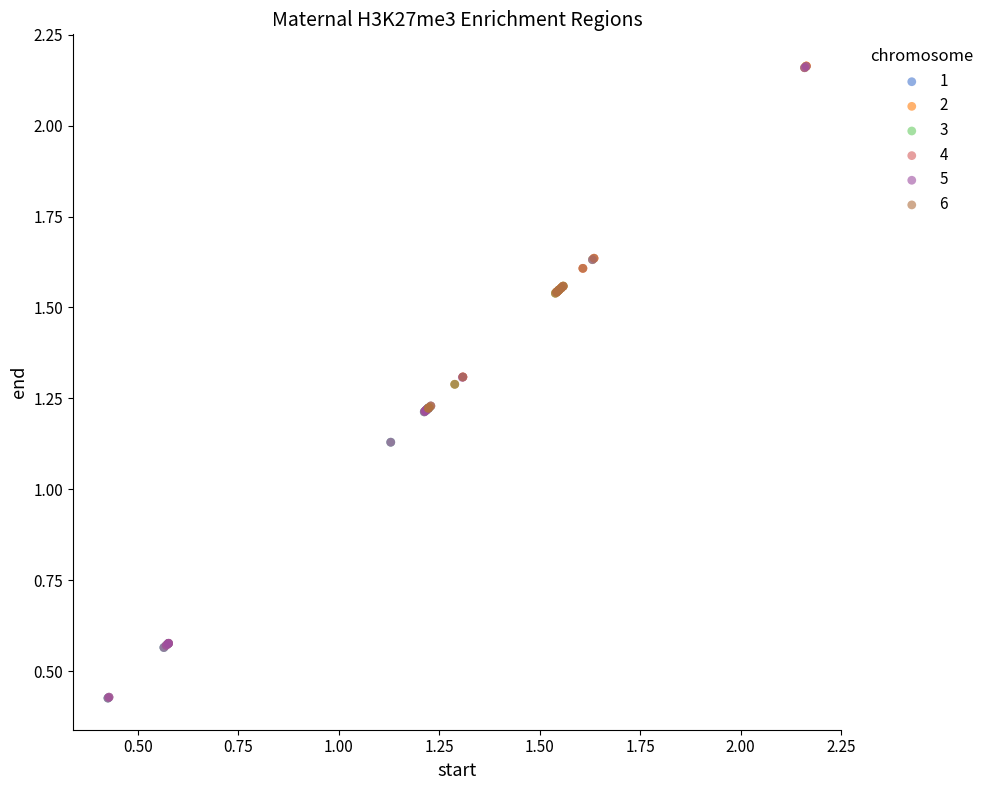

What are all the series names shown in the legend?

1, 2, 3, 4, 5, 6